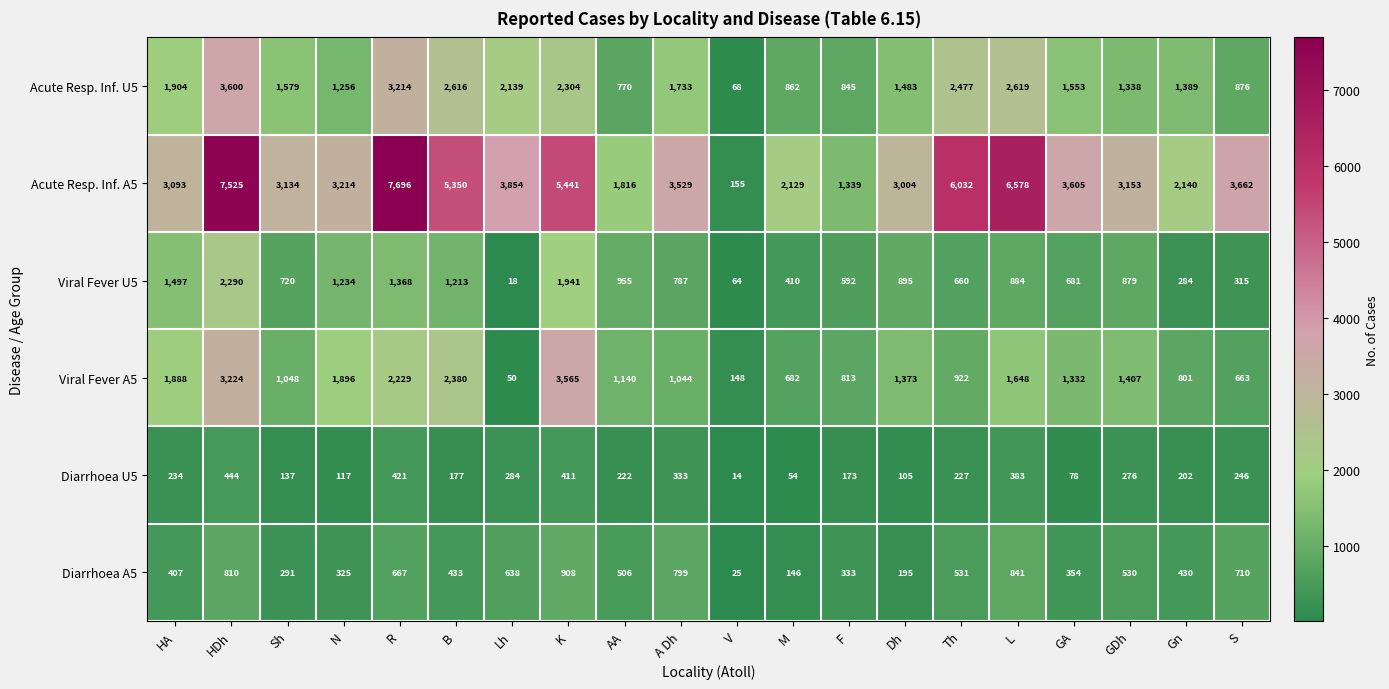

Rank the categories by Viral Fever U5 value from lowest to highest.

Lh, V, Gn, S, M, F, Th, GA, Sh, A Dh, GDh, L, Dh, AA, B, N, R, HA, K, HDh